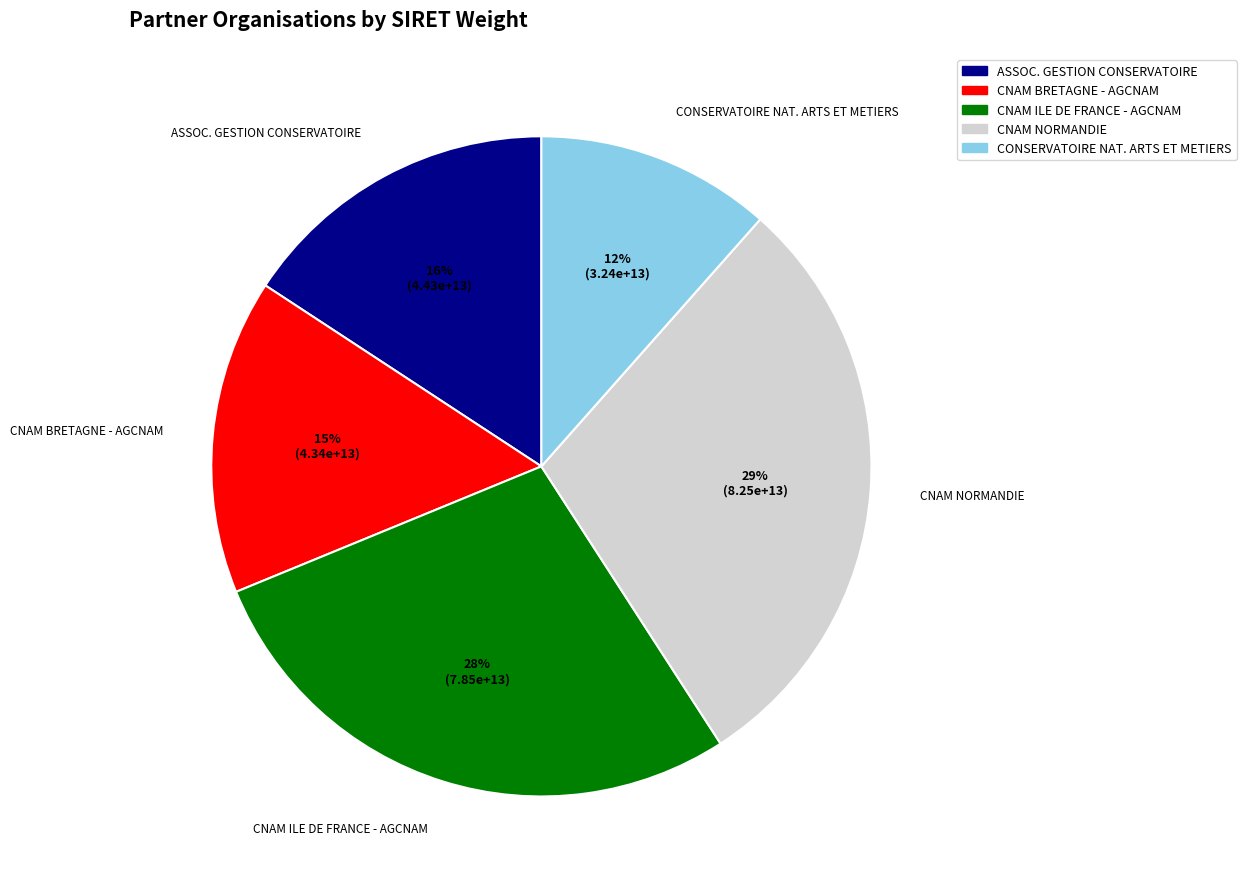

Count the number of slices in the pie.

5